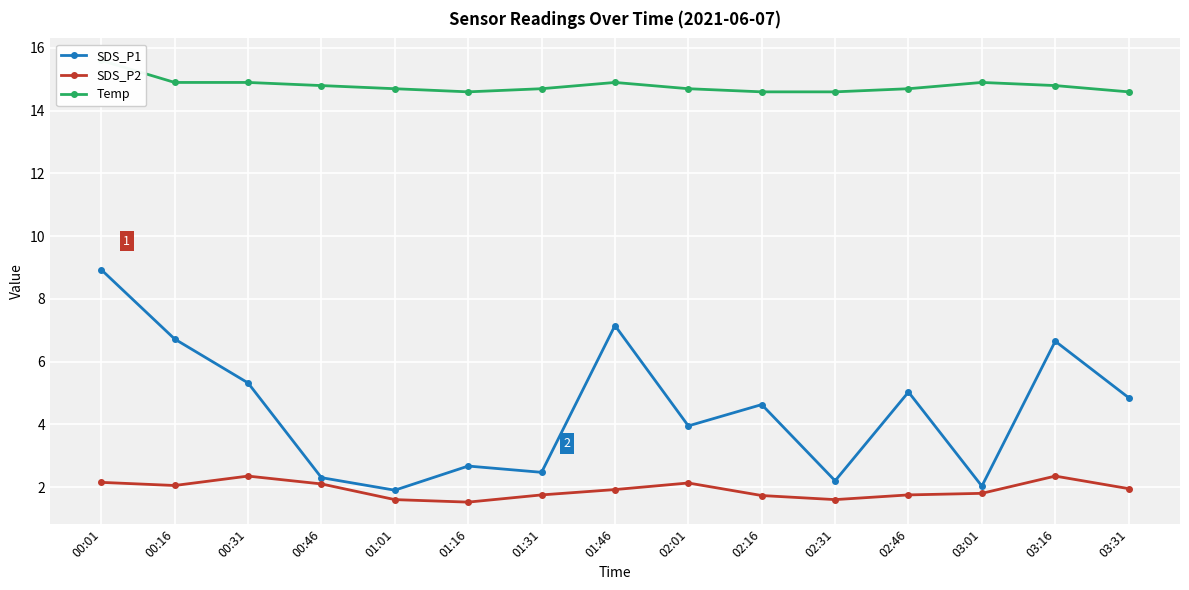

What is the difference between the maximum and minimum values in the SDS_P2 series?

0.8